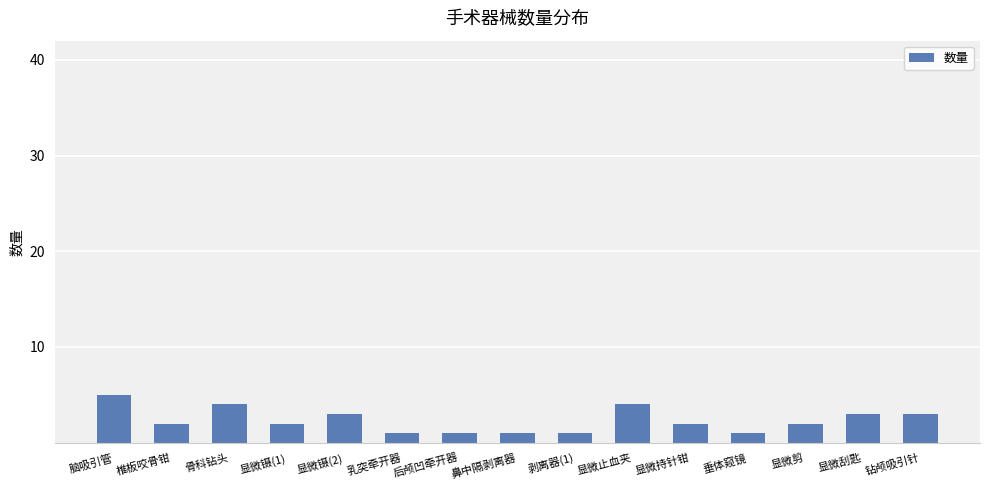

How many categories are shown in the chart?

15